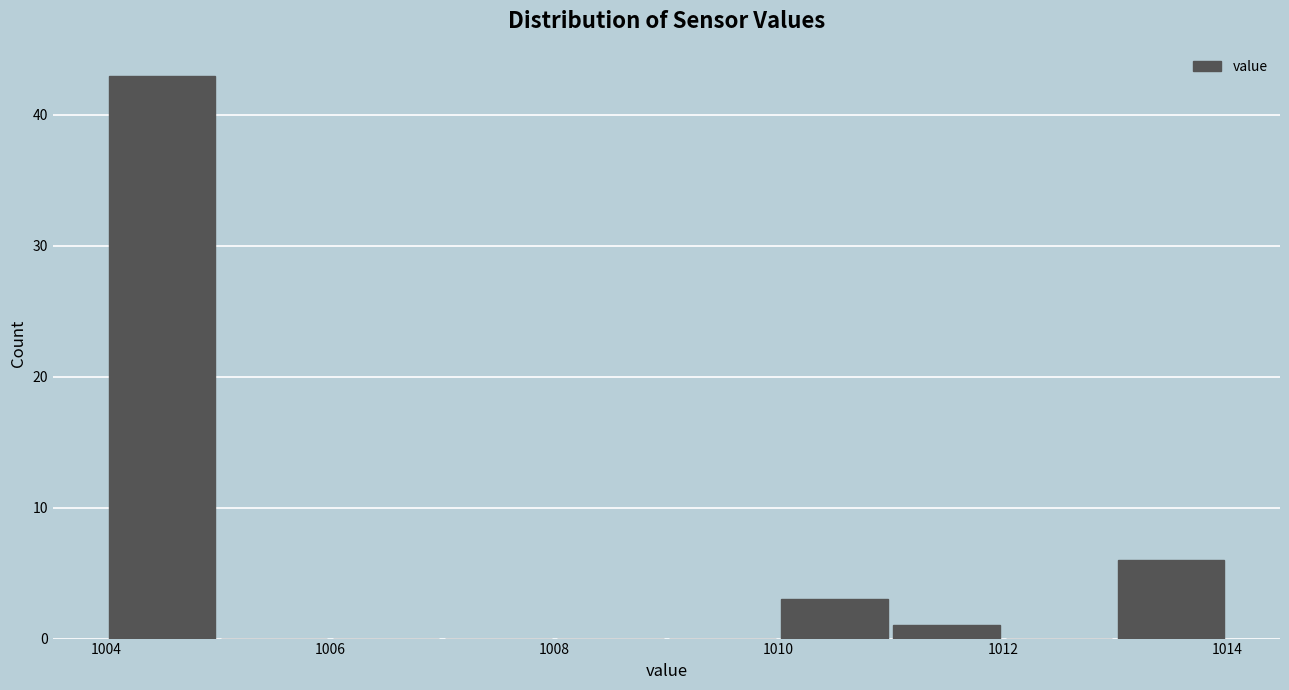

How tall is the bar that spans 1011 to 1012 on the x-axis? The values are not printed on the chart, so give them approximately, as read against the axis.

1